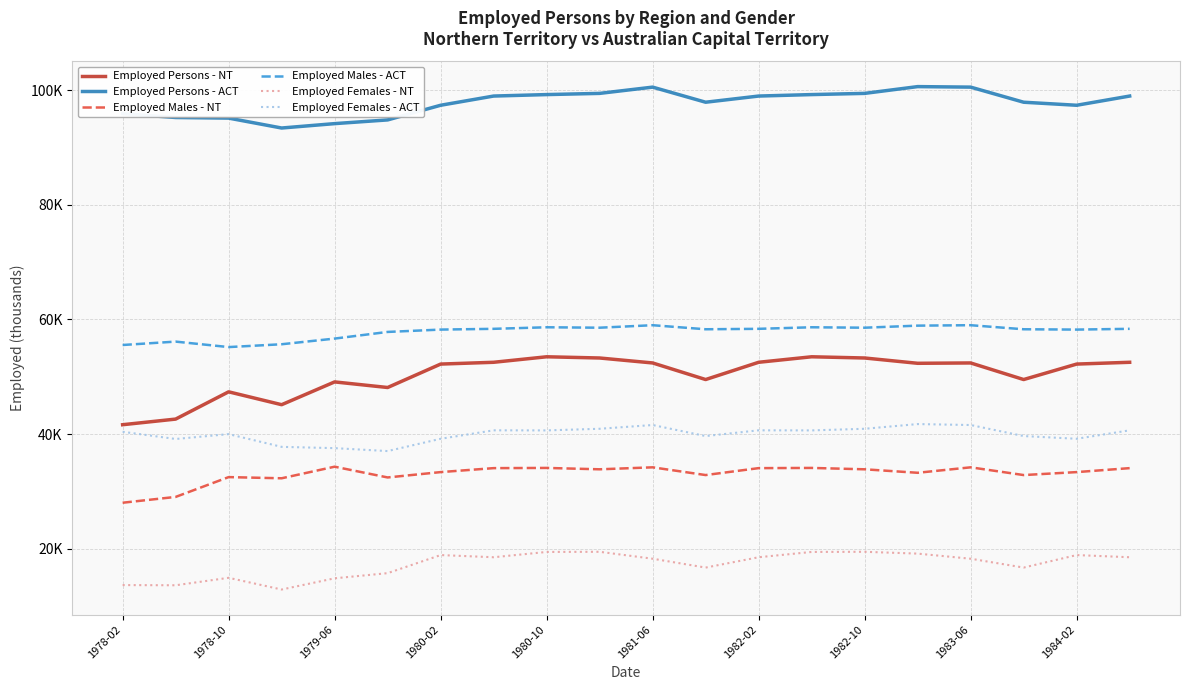

True or false: Employed Males - ACT and Employed Persons - NT intersect in this chart.

False